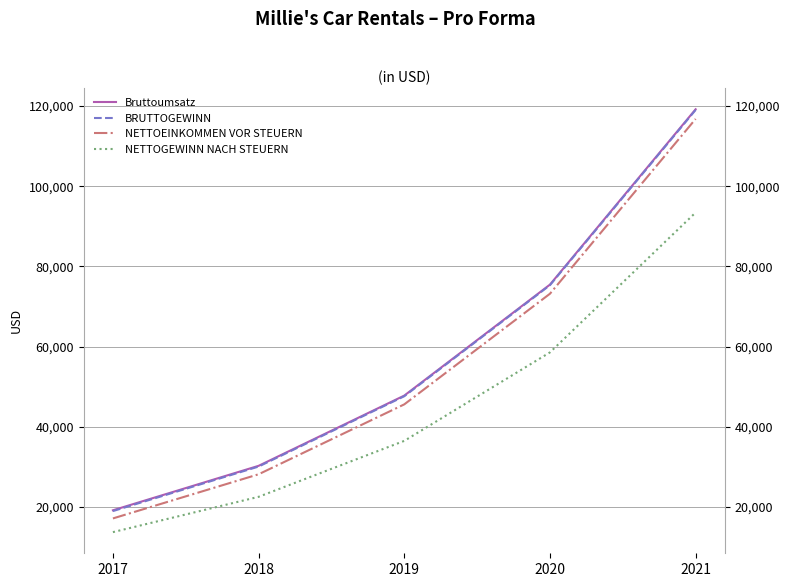

True or false: NETTOGEWINN NACH STEUERN and Bruttoumsatz cross at least once.

False